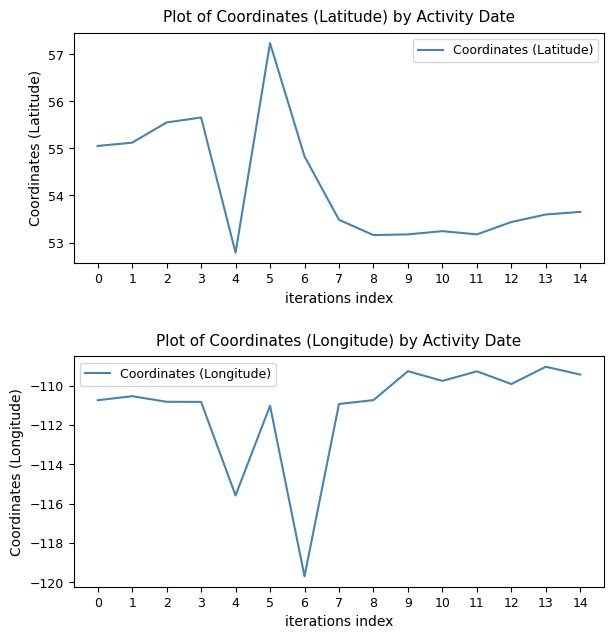

True or false: Coordinates (Longitude) and Coordinates (Latitude) intersect in this chart.

False